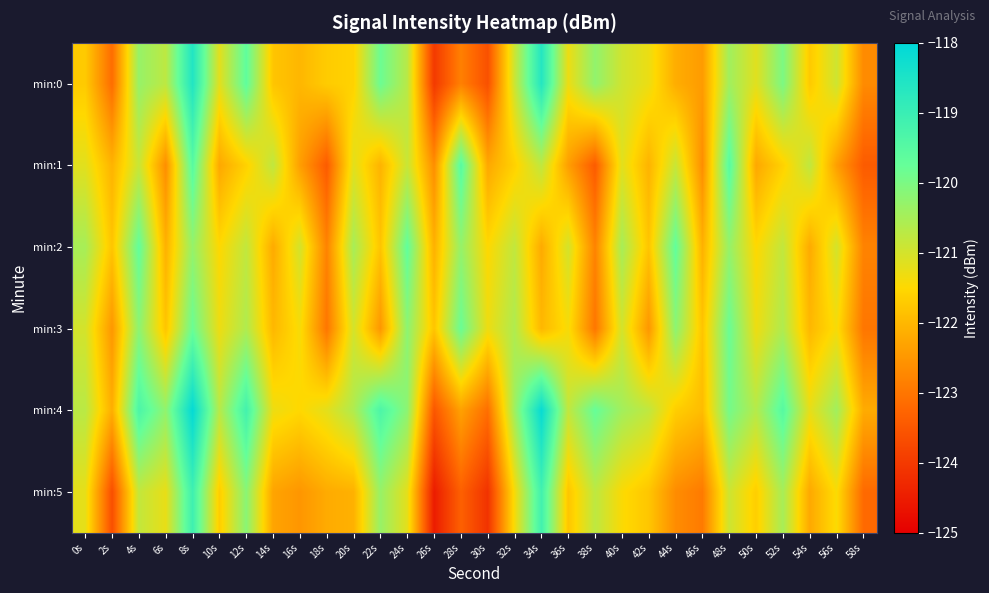

Reading right to left, transcribe all the data shown in this chart.

min:0: 58s=-122.7	56s=-120.9	54s=-121.7	52s=-120.0	50s=-121.2	48s=-120.4	46s=-122.4	44s=-122.2	42s=-121.3	40s=-120.9	38s=-120.3	36s=-121.3	34s=-118.6	32s=-120.9	30s=-123.6	28s=-122.8	26s=-124.0	24s=-120.7	22s=-119.8	20s=-121.6	18s=-121.7	16s=-122.0	14s=-121.8	12s=-119.7	10s=-121.2	8s=-118.6	6s=-120.7	4s=-120.3	2s=-123.1	0s=-121.7
min:1: 58s=-123.4	56s=-122.4	54s=-120.8	52s=-121.6	50s=-122.2	48s=-119.5	46s=-122.6	44s=-120.9	42s=-122.1	40s=-121.2	38s=-123.4	36s=-122.4	34s=-120.8	32s=-121.6	30s=-122.2	28s=-119.5	26s=-122.6	24s=-120.9	22s=-122.1	20s=-121.2	18s=-123.4	16s=-122.4	14s=-120.8	12s=-121.6	10s=-122.2	8s=-119.5	6s=-122.6	4s=-120.9	2s=-122.1	0s=-121.2
min:2: 58s=-122.8	56s=-121.0	54s=-122.2	52s=-120.8	50s=-121.5	48s=-120.3	46s=-122.1	44s=-119.7	42s=-121.8	40s=-120.5	38s=-122.8	36s=-121.0	34s=-122.2	32s=-120.8	30s=-121.5	28s=-120.3	26s=-122.1	24s=-119.7	22s=-121.8	20s=-120.5	18s=-122.8	16s=-121.0	14s=-122.2	12s=-120.8	10s=-121.5	8s=-120.3	6s=-122.1	4s=-119.7	2s=-121.8	0s=-120.5
min:3: 58s=-123.0	56s=-121.4	54s=-122.0	52s=-120.6	50s=-121.3	48s=-119.8	46s=-121.8	44s=-120.2	42s=-122.5	40s=-121.0	38s=-123.0	36s=-121.4	34s=-122.0	32s=-120.6	30s=-121.3	28s=-119.8	26s=-121.8	24s=-120.2	22s=-122.5	20s=-121.0	18s=-123.0	16s=-121.4	14s=-122.0	12s=-120.6	10s=-121.3	8s=-119.8	6s=-121.8	4s=-120.2	2s=-122.5	0s=-121.0
min:4: 58s=-122.2	56s=-120.4	54s=-121.2	52s=-119.5	50s=-120.7	48s=-119.9	46s=-121.9	44s=-121.7	42s=-120.8	40s=-120.4	38s=-119.8	36s=-120.8	34s=-118.1	32s=-120.4	30s=-123.1	28s=-122.3	26s=-123.5	24s=-120.2	22s=-119.3	20s=-120.6	18s=-121.2	16s=-121.5	14s=-121.3	12s=-119.2	10s=-120.7	8s=-118.1	6s=-120.2	4s=-119.3	2s=-122.1	0s=-120.7
min:5: 58s=-123.2	56s=-121.4	54s=-122.2	52s=-120.5	50s=-121.7	48s=-120.9	46s=-122.9	44s=-122.7	42s=-121.8	40s=-121.4	38s=-120.8	36s=-121.8	34s=-119.1	32s=-121.4	30s=-124.1	28s=-123.3	26s=-124.5	24s=-121.2	22s=-120.3	20s=-122.1	18s=-122.2	16s=-122.5	14s=-122.3	12s=-120.2	10s=-121.7	8s=-119.1	6s=-121.2	4s=-120.8	2s=-123.6	0s=-121.2